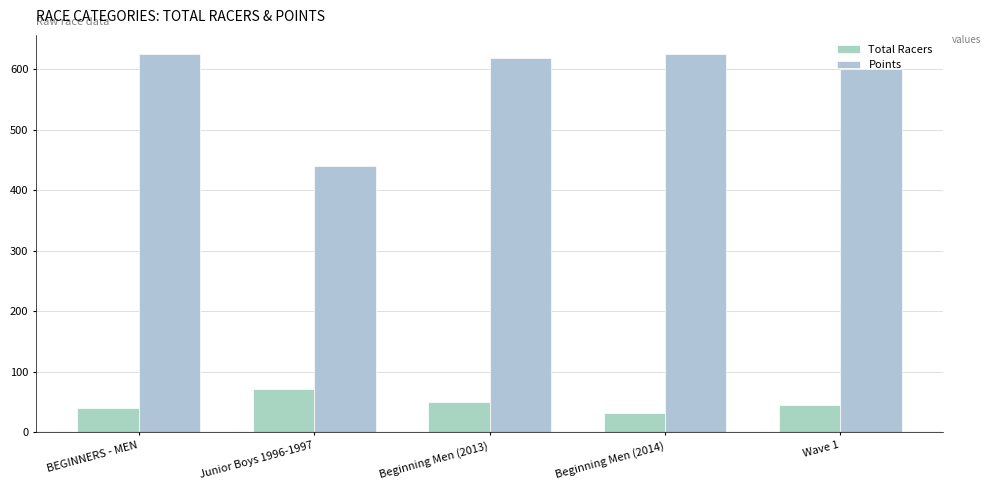

Read the Total Racers value at BEGINNERS - MEN.

41.0